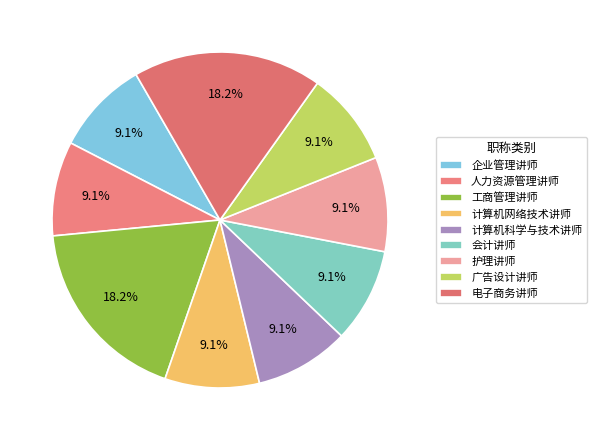

Does any single category account for the majority?

No